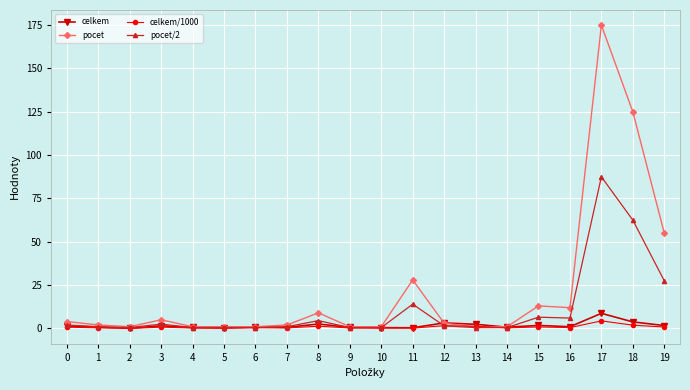

After their last crossing, which series has the higher values: pocet/2 or celkem?

pocet/2